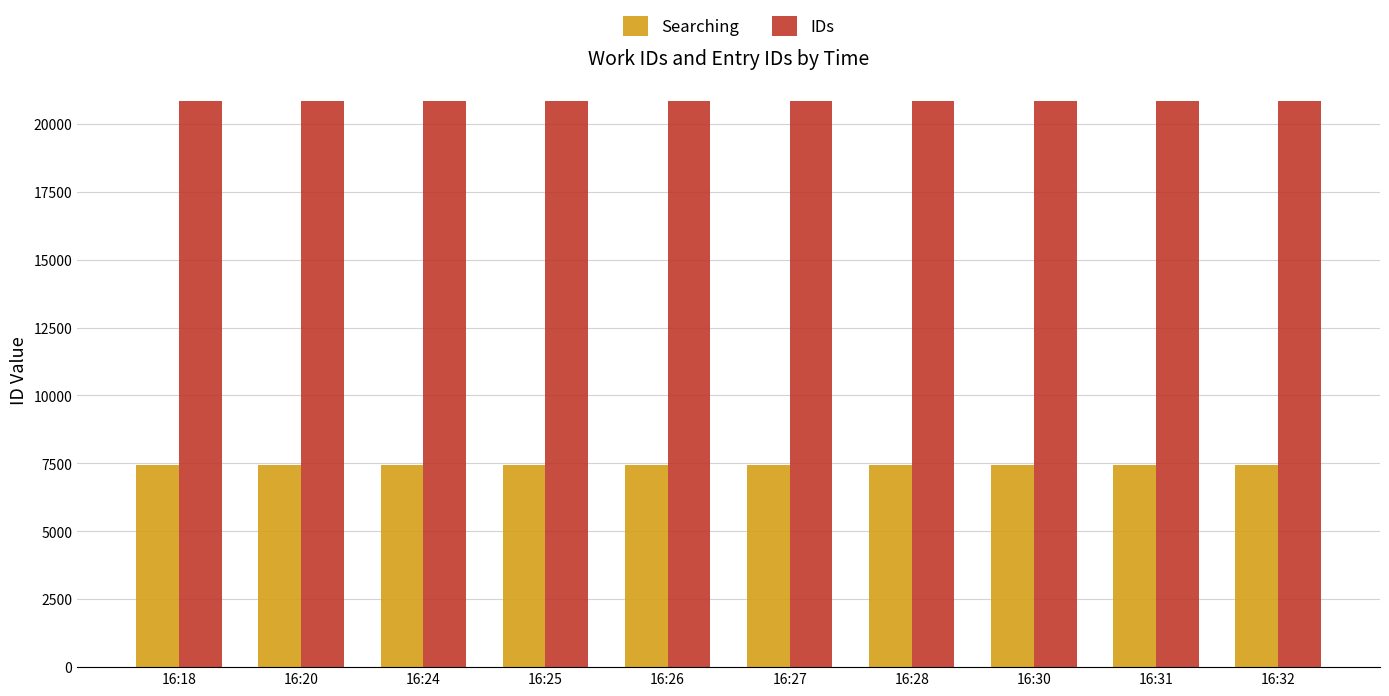

What is the difference between the IDs values at 16:18 and 16:28?

6